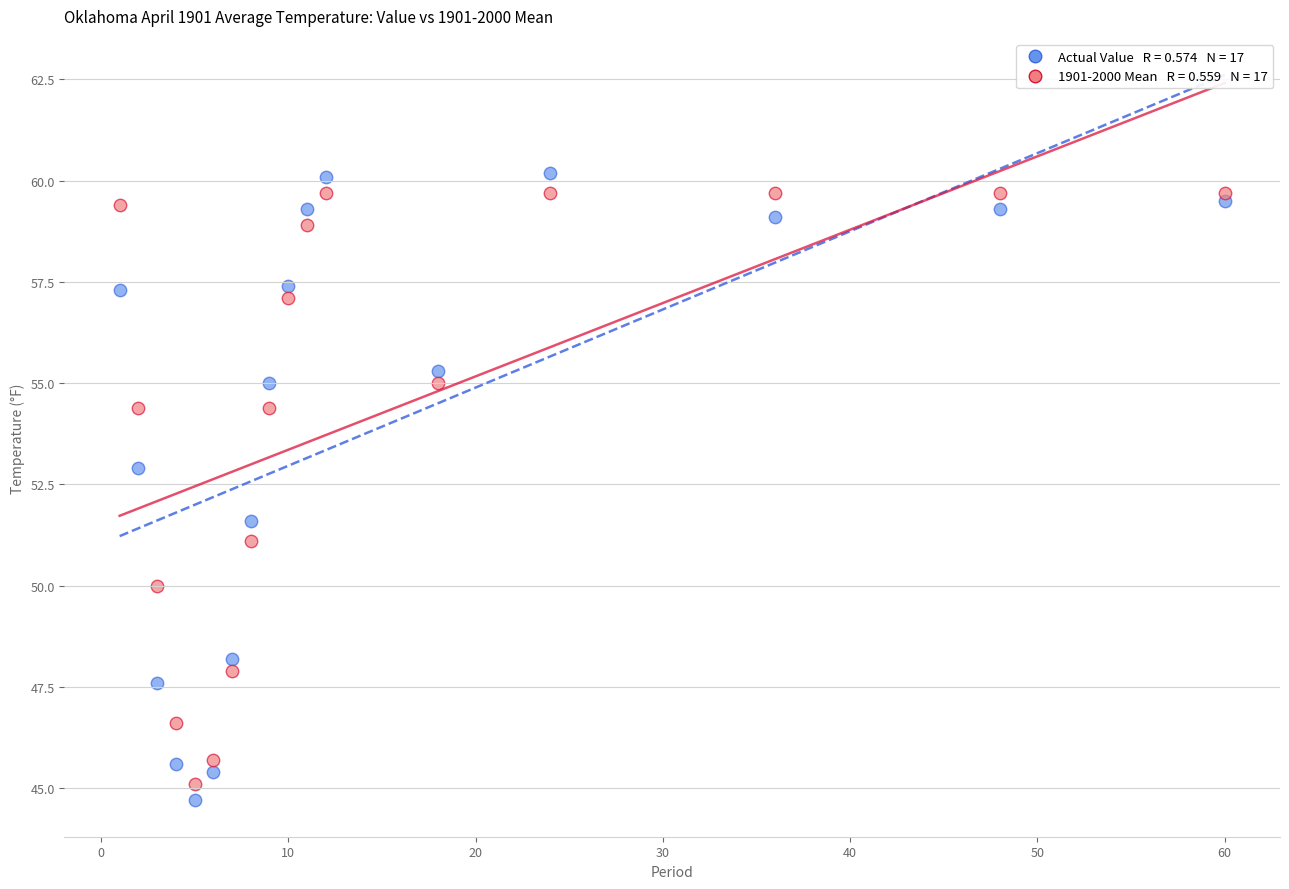

Across all data points, what is the range of Y values (max minus min)?

15.5